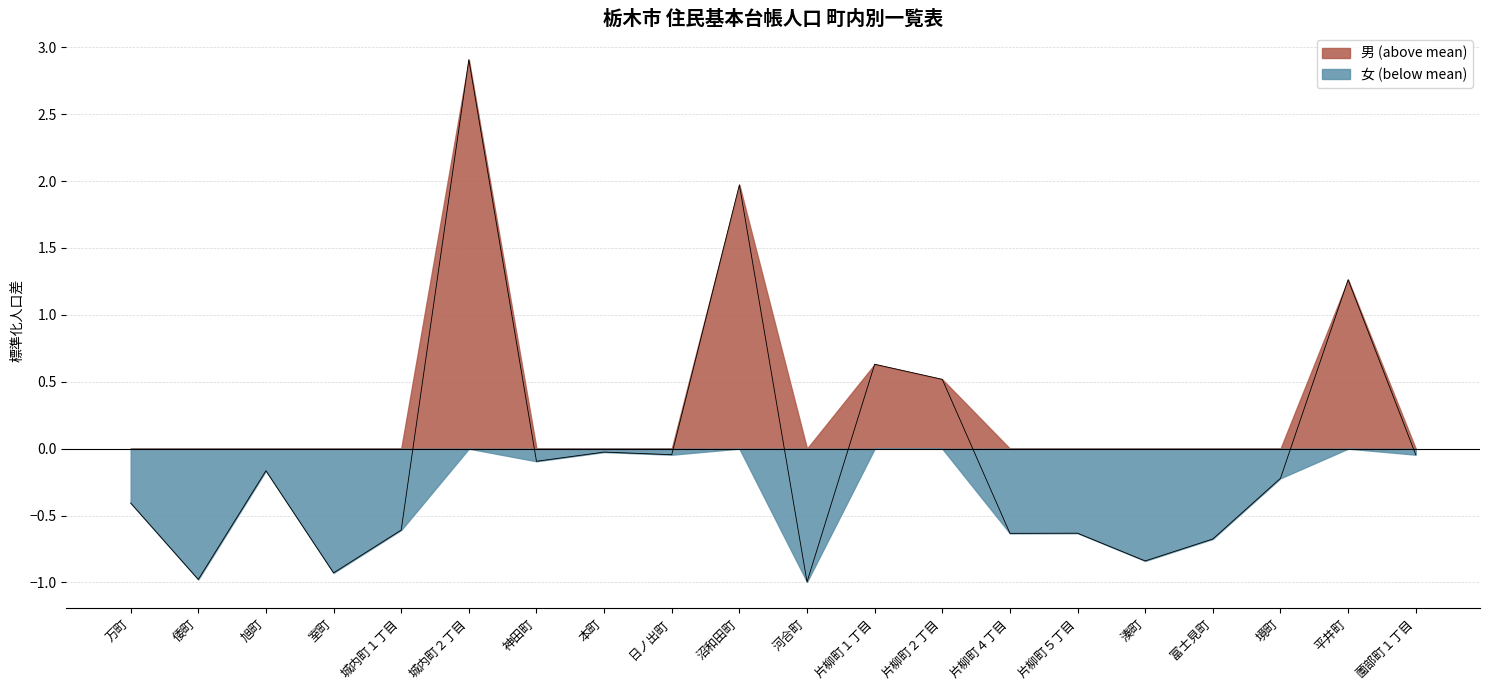

At which label does the data first exceed 0?

城内町２丁目